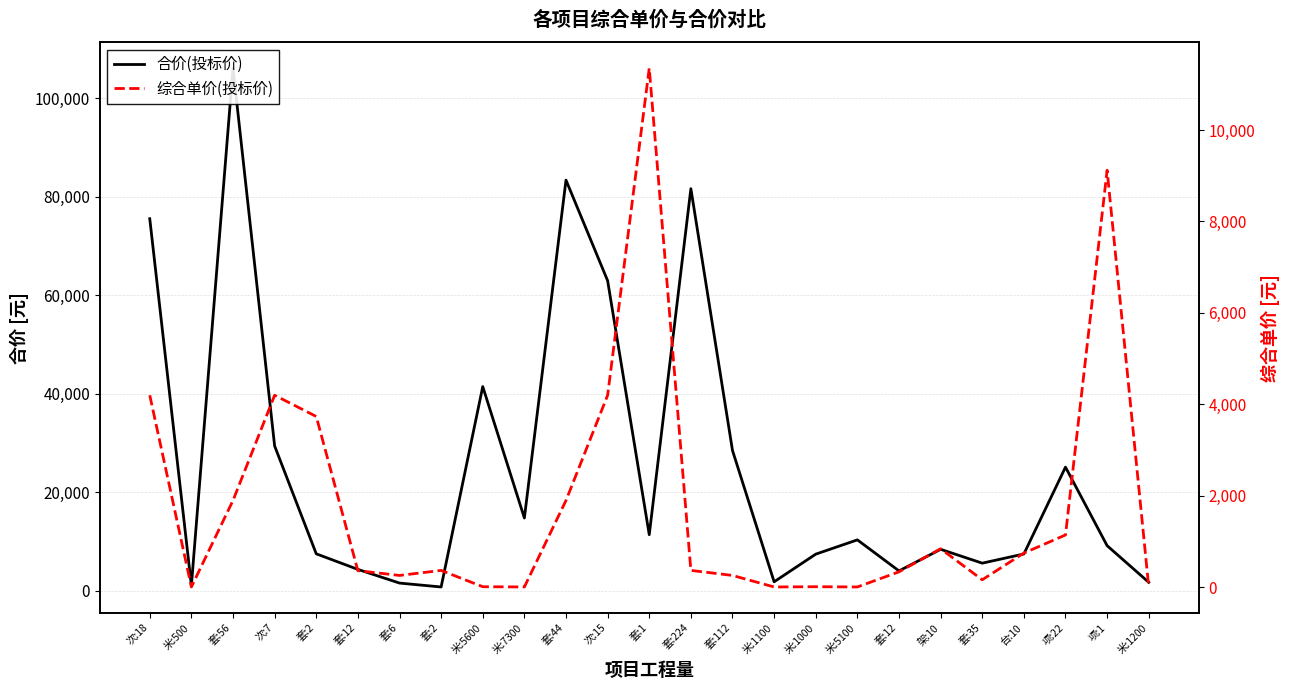

Which series changed the most between 架:10 and 项:22?

合价(投标价)